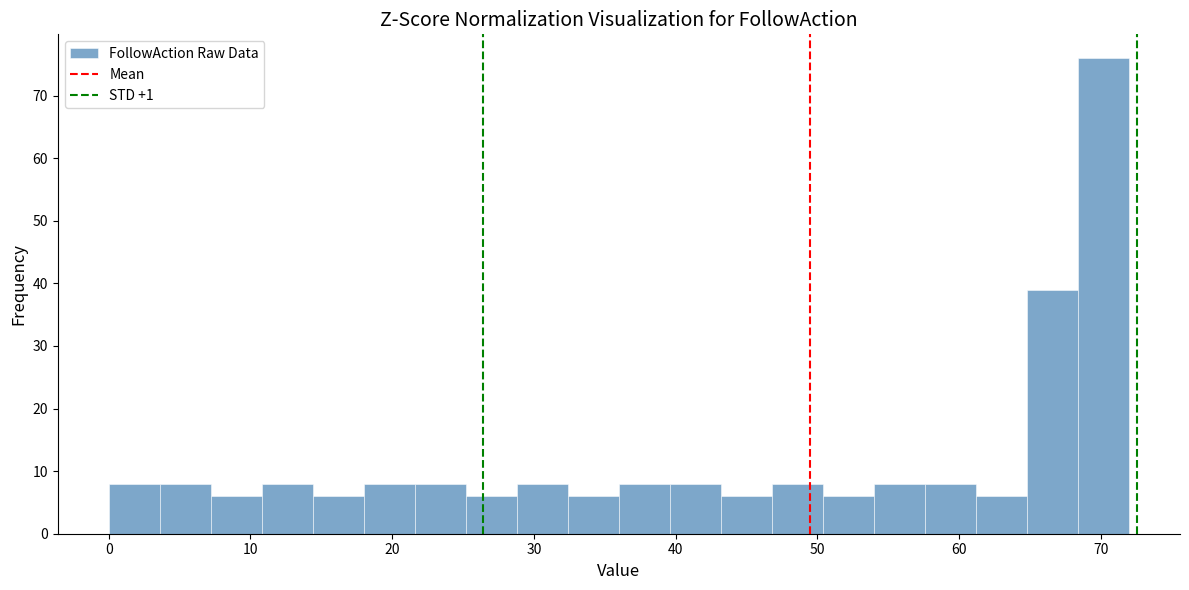

Read against the x-axis, roughly where is the centre of the tallest bar?

70